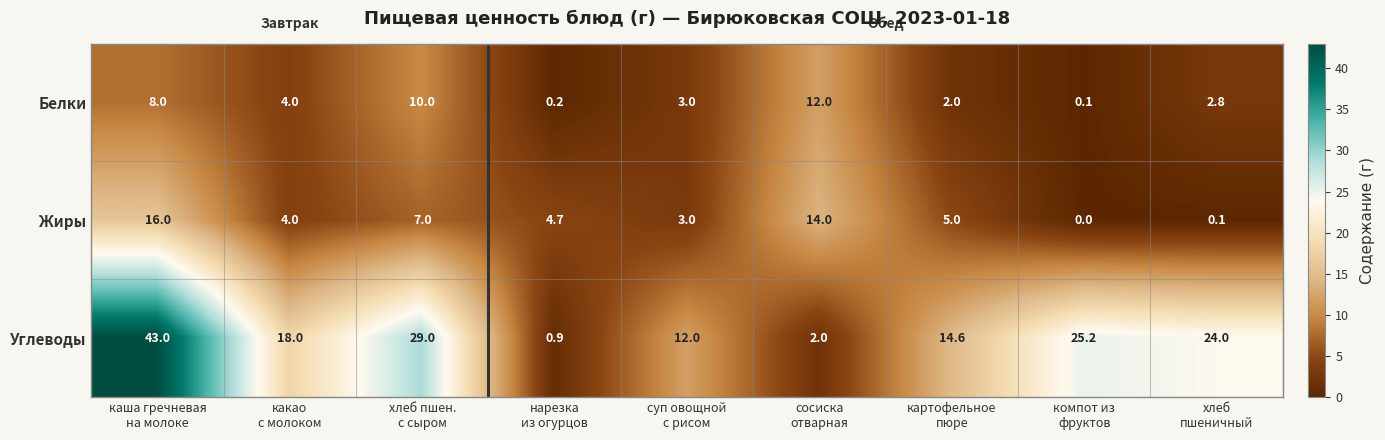

What is the total value across all series at нарезка
из огурцов?

5.8